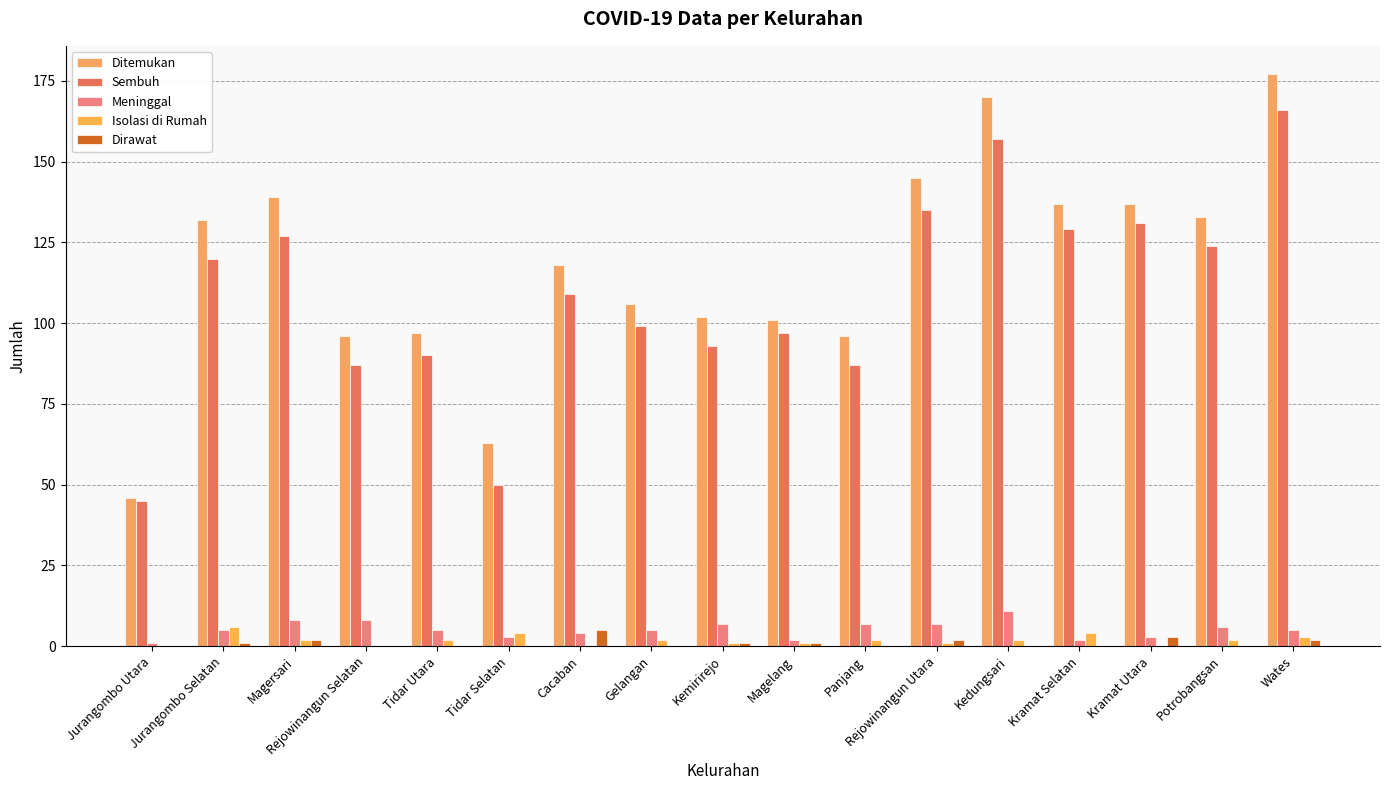

How many distinct data groups are displayed?

5